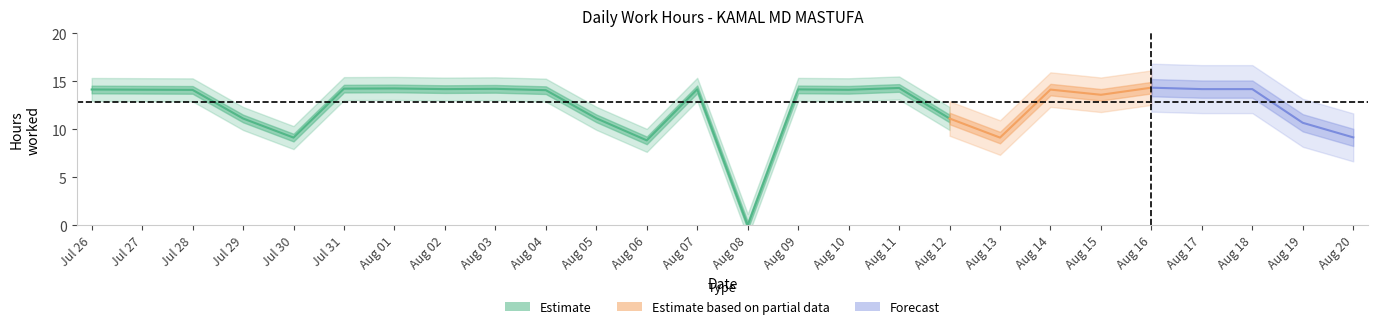

Reading left to right, list all the values displayed in this chart.

14.2	14.1	14.1	11.1	9.2	14.2	14.3	14.2	14.2	14.1	11.2	8.9	14.2	0.0	14.2	14.1	14.3	11.1	9.2	14.2	13.6	14.3	14.2	14.2	10.7	9.2